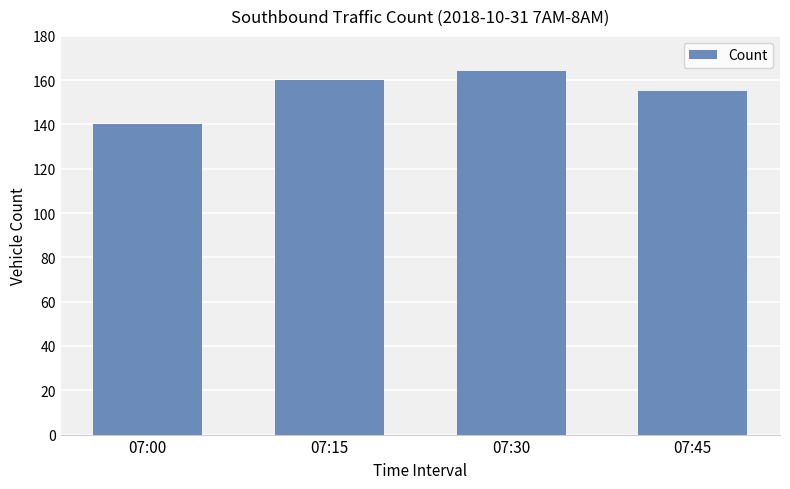

What is the sum of the values at 07:15 and 07:30?

324